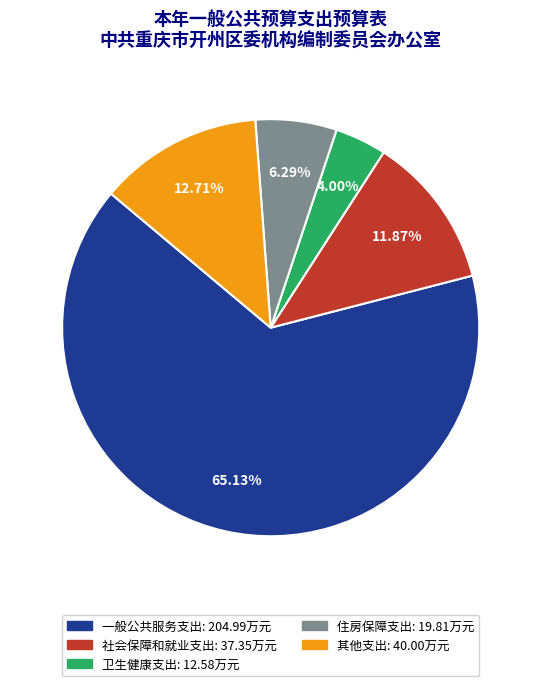

Is there a majority slice in this chart?

Yes